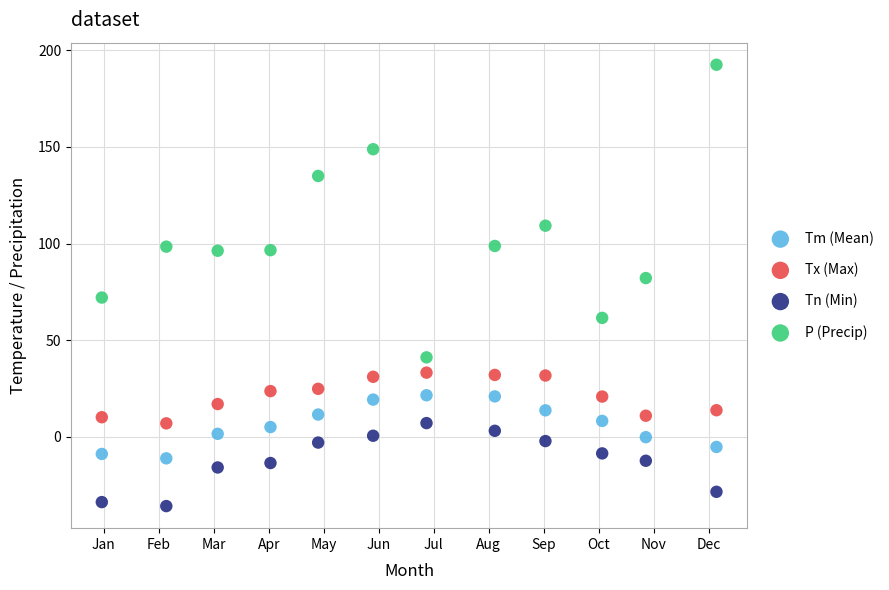

What is the X range (max minus min) for the scatter plot?

11.2